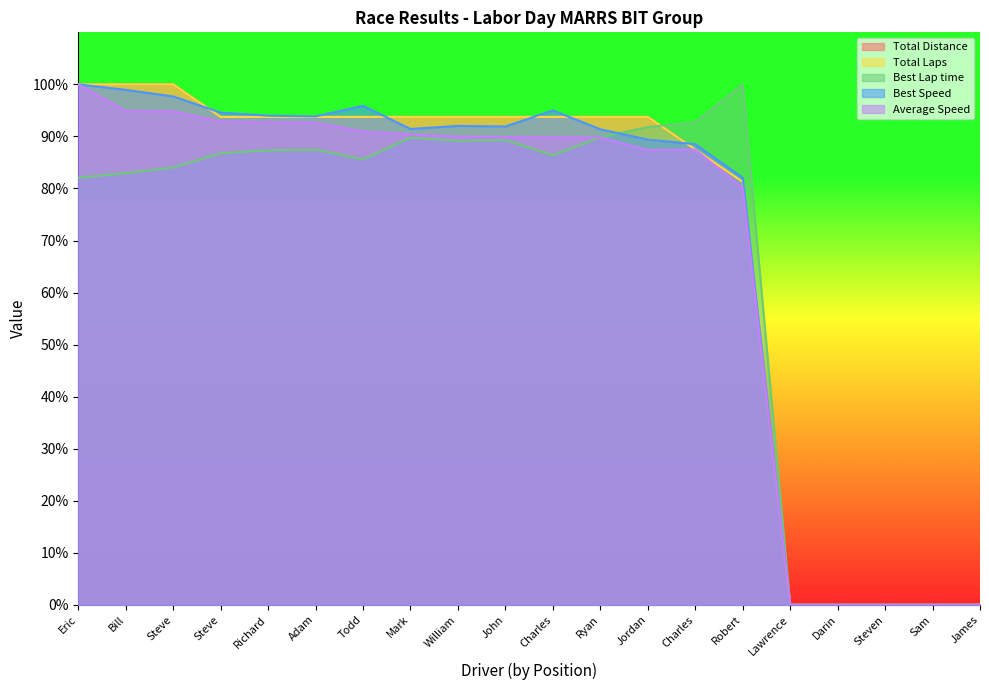

Rank the series at Sam from lowest to highest value.

Total Distance, Total Laps, Best Lap time, Best Speed, Average Speed